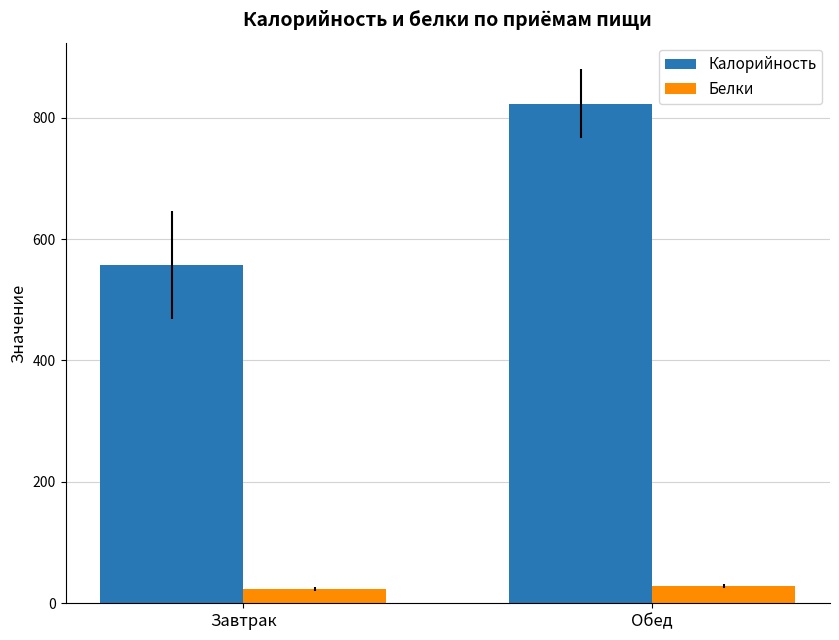

Reading right to left, what are all the values shown in this chart?

Калорийность: 823.3	557.0
Белки: 27.7	23.0